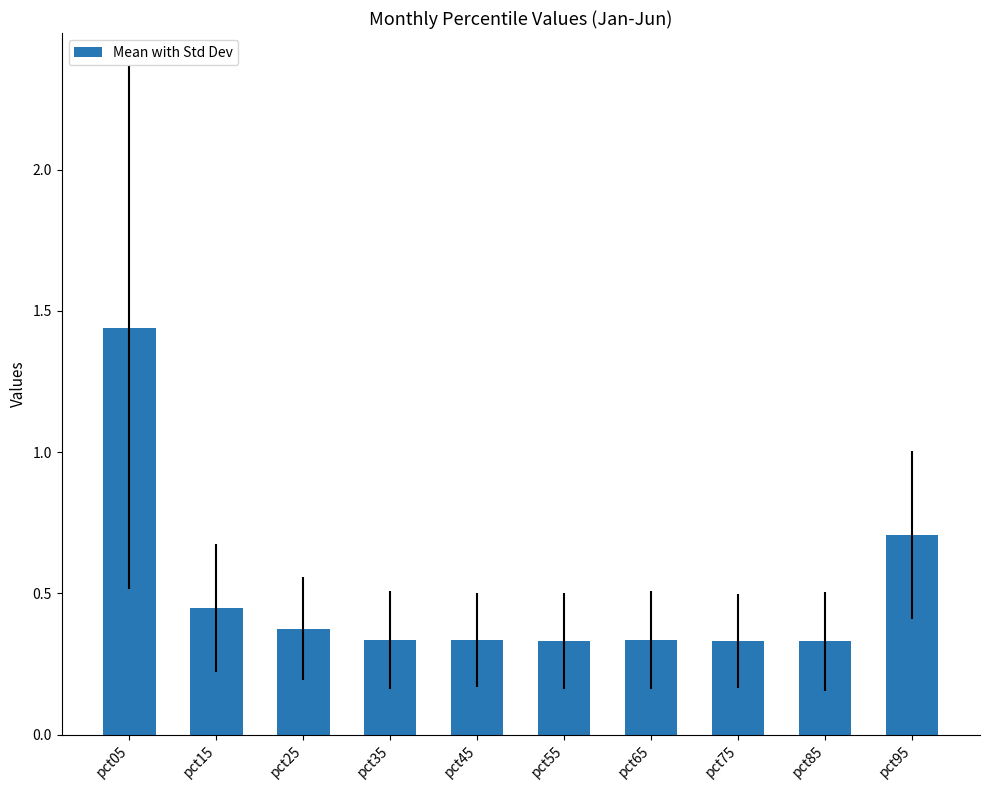

True or false: the data shows 0.2 at pct25.

False